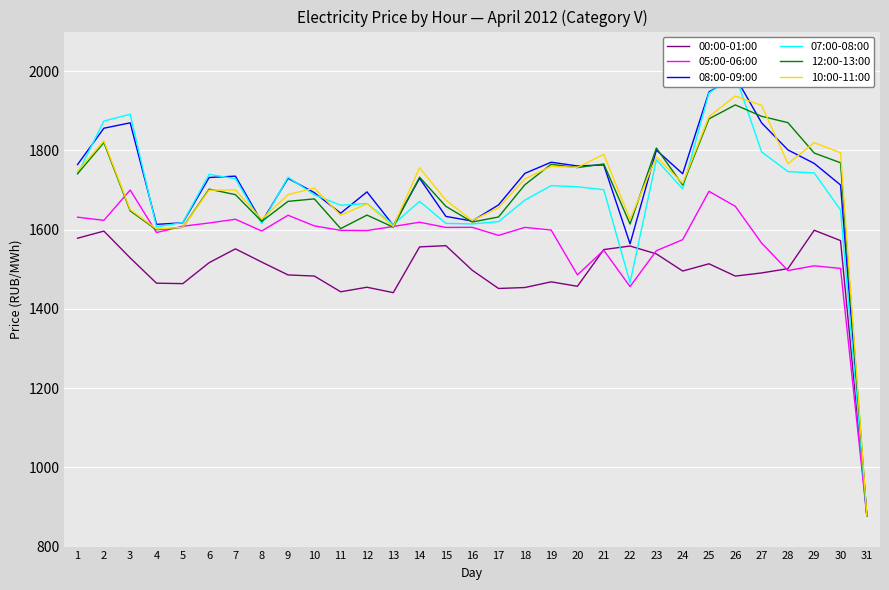

True or false: 00:00-01:00 and 10:00-11:00 intersect in this chart.

False